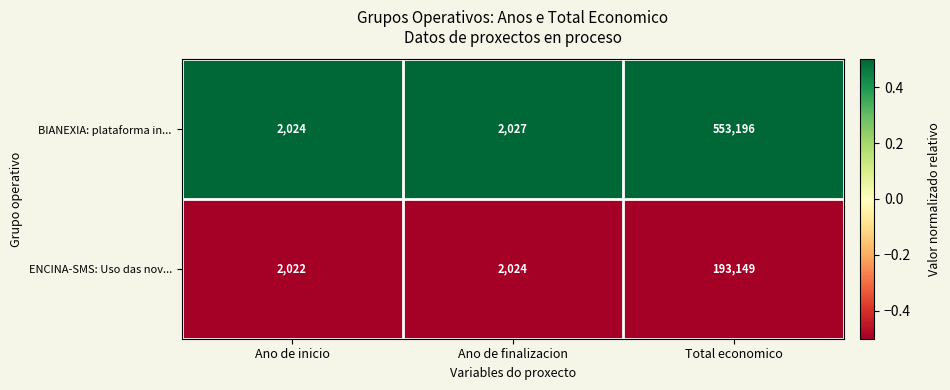

Which series has the largest range (max minus min)?

BIANEXIA: plataforma in...